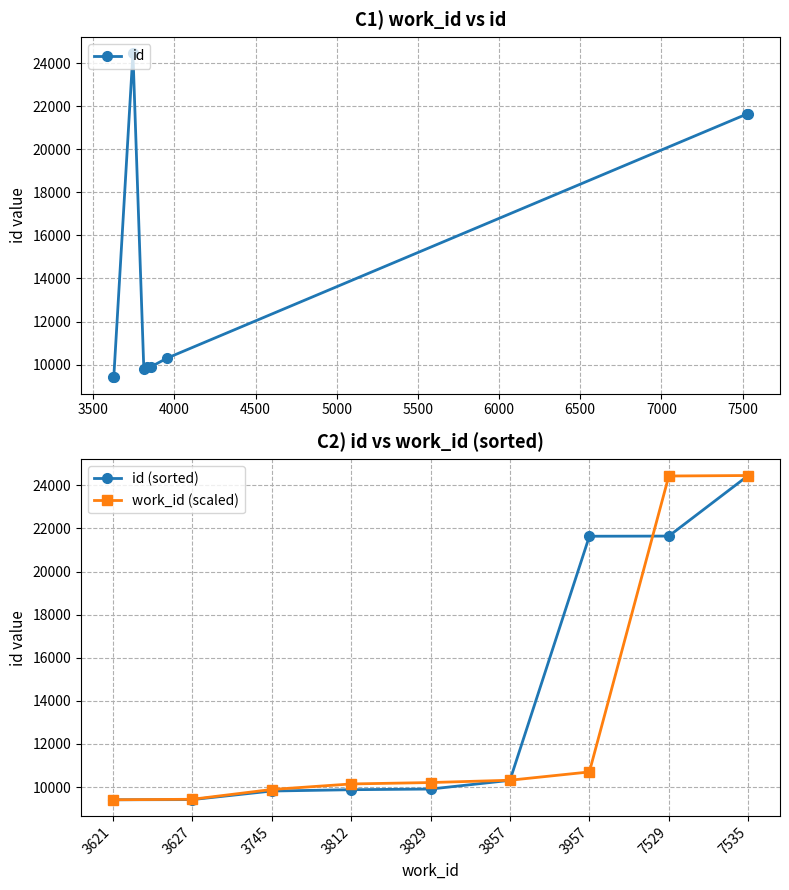

What is the minimum value for id?

9409